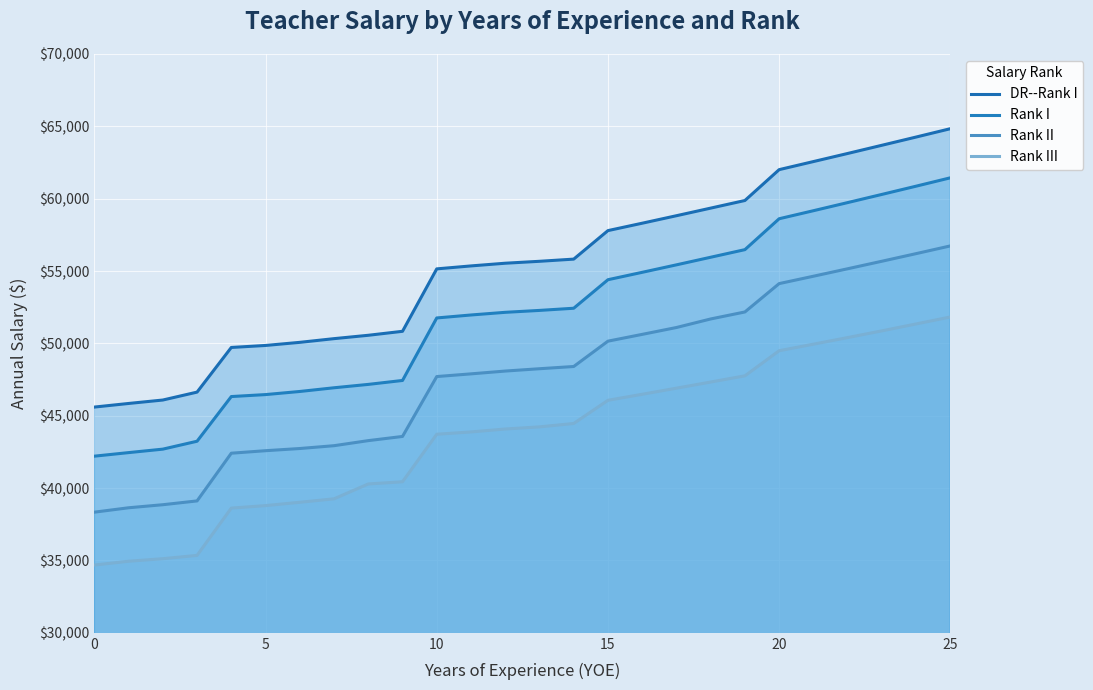

Is it true that Rank III equals 59320 at 11?

False